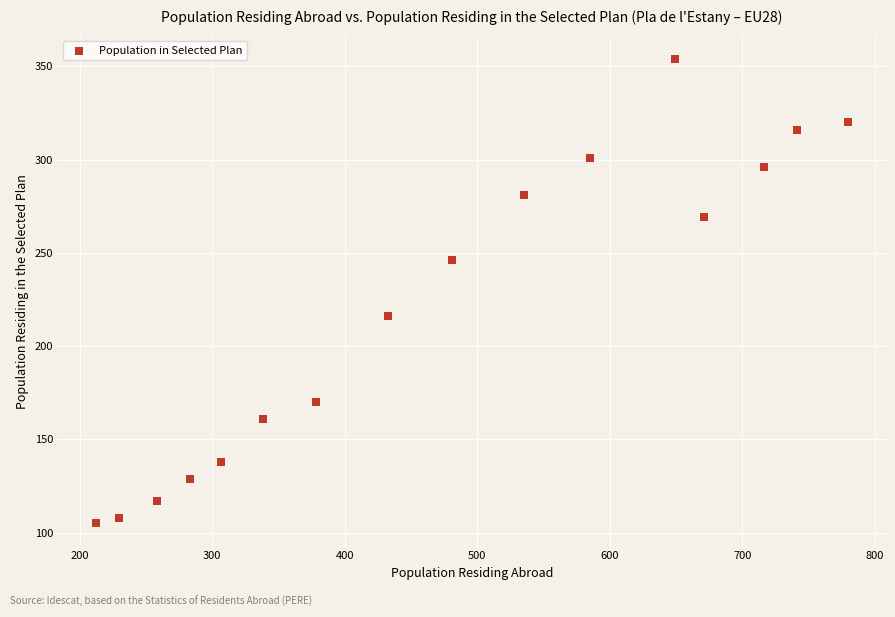

What Y value in the scatter plot is closest to 229?

216